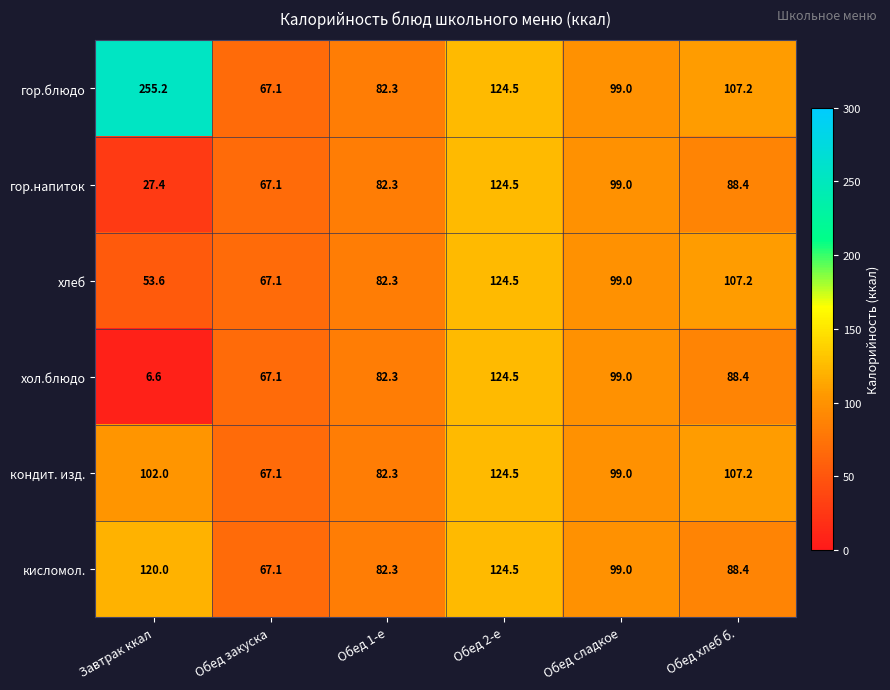

Where is кондит. изд. nearest to the value 95?

Обед сладкое